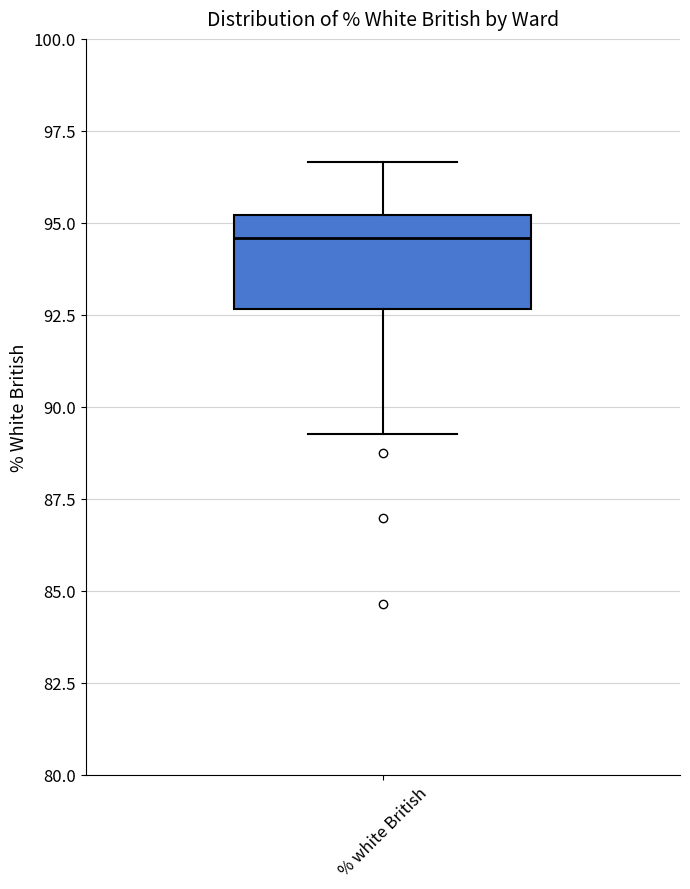

Read this box plot against the y-axis: the position of the median line, the range covered by the box, and the ends of both whiskers. The values are not printed on the chart, so give them approximately, as read against the axis.

median 94.5, box 92.5 to 95.0, whiskers 89.5 to 96.5